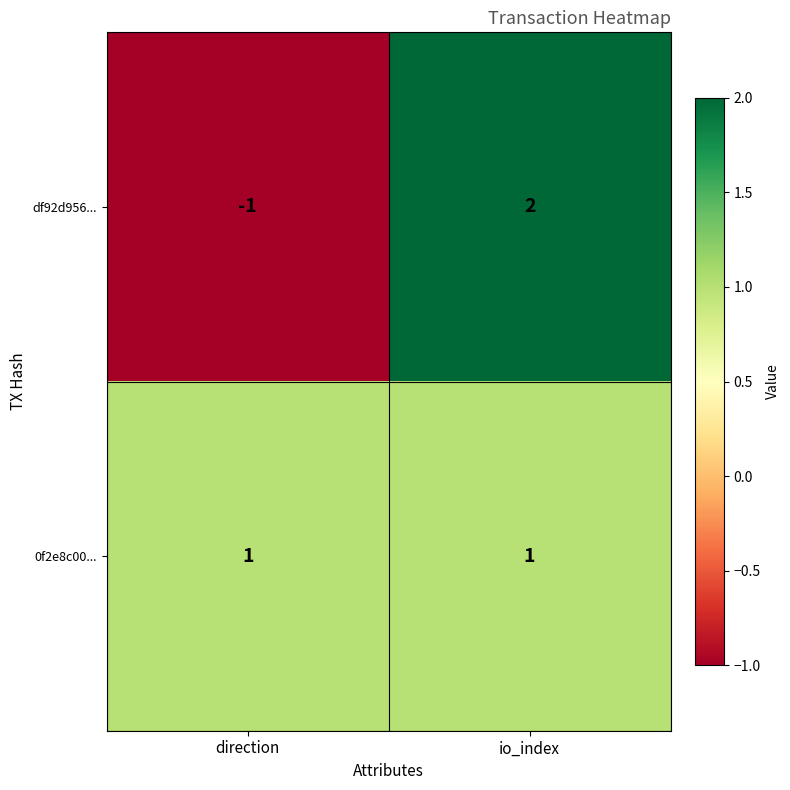

Is it true that df92d956... equals -1 at direction?

True